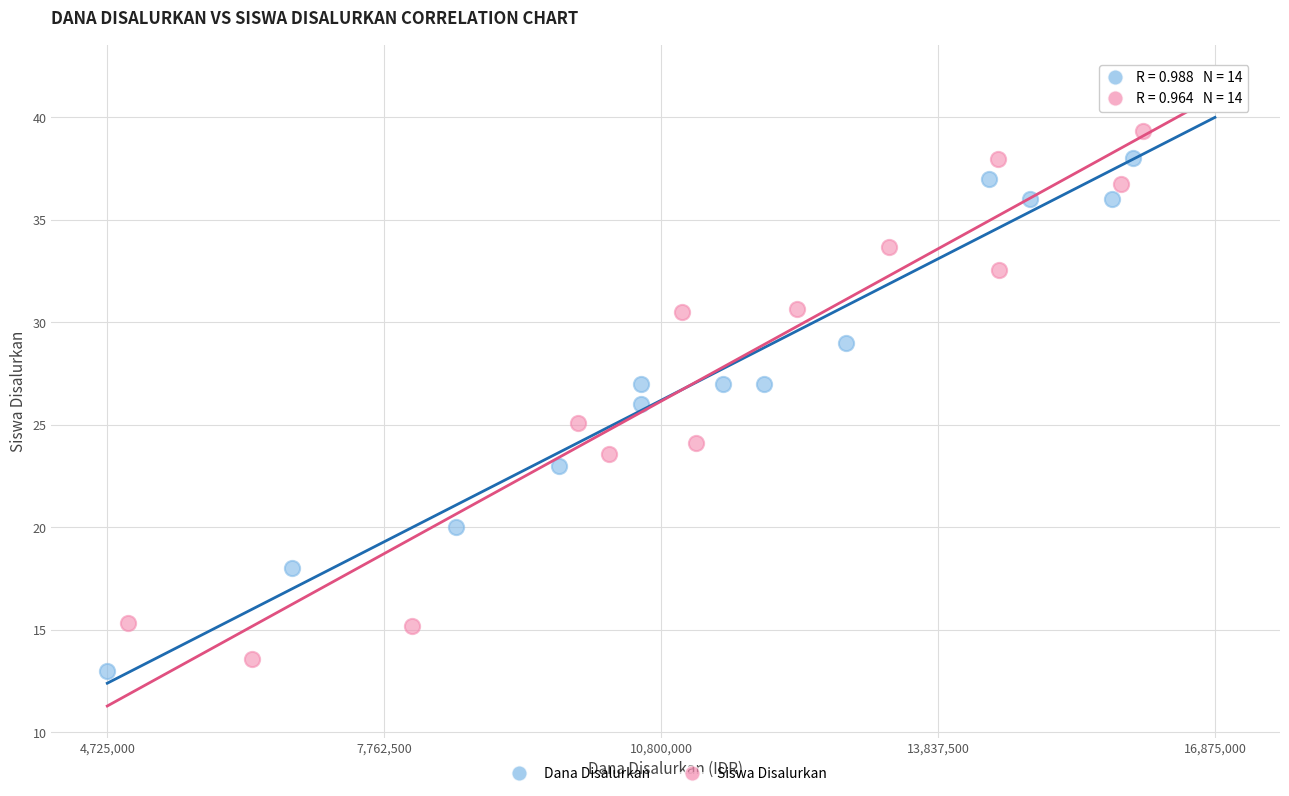

What are all the series names shown in the legend?

Dana Disalurkan, Siswa Disalurkan